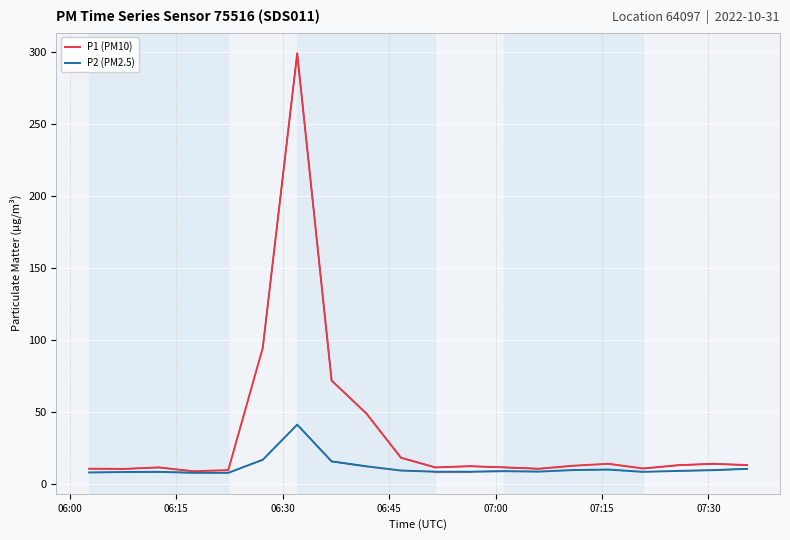

Reading left to right, what are all the values shown in this chart?

P1: 10.6	10.4	11.5	8.8	9.7	94.6	298.7	71.8	48.8	18.2	11.5	12.3	11.5	10.6	12.7	14.0	10.8	13.0	14.0	13.2
P2: 8.0	8.3	8.4	7.8	7.8	16.8	41.2	15.7	12.2	9.3	8.5	8.5	8.9	8.6	9.7	10.0	8.4	9.1	9.6	10.5